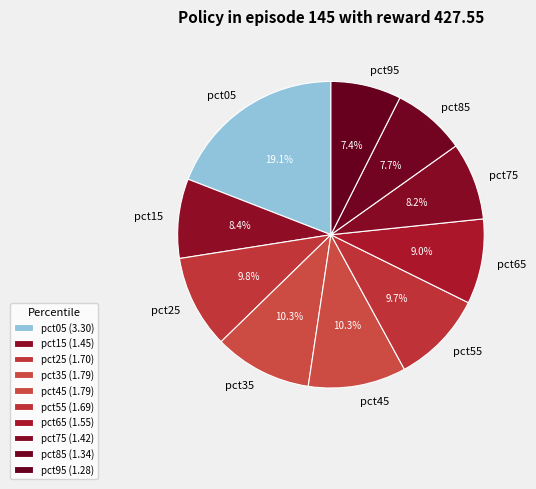

Combined, what portion of the pie is pct85 and pct05?

26.8%